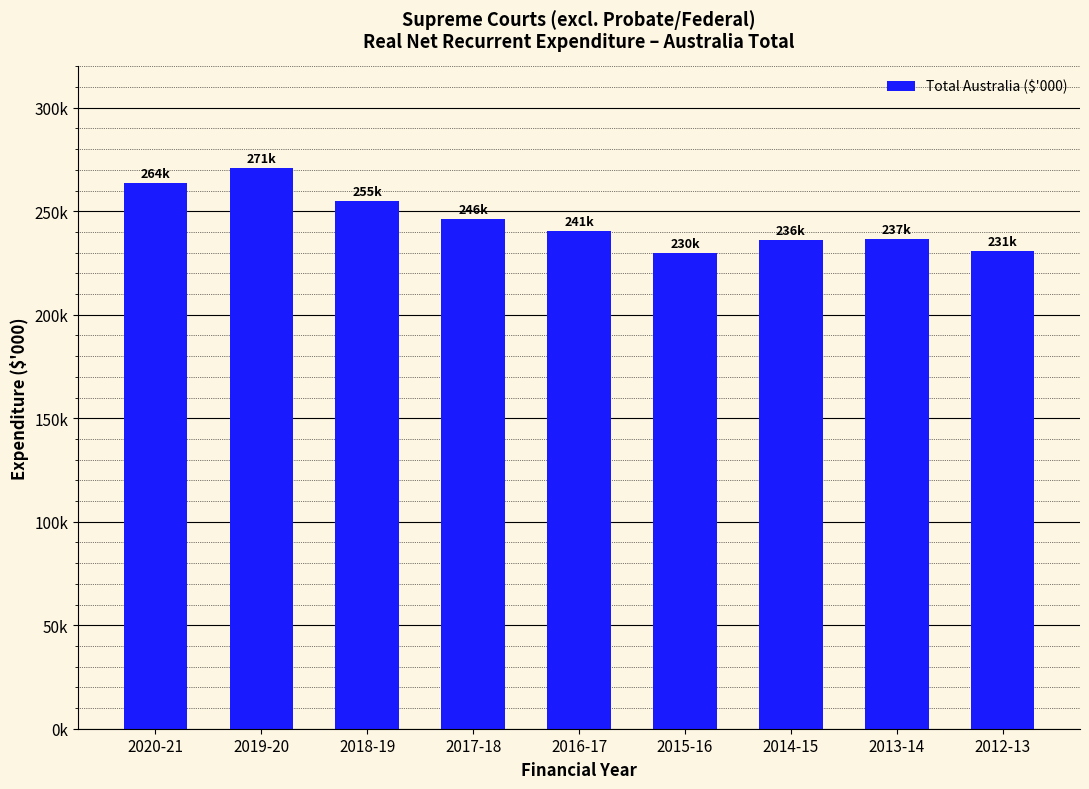

Rank the categories by value from highest to lowest.

2019-20, 2020-21, 2018-19, 2017-18, 2016-17, 2013-14, 2014-15, 2012-13, 2015-16